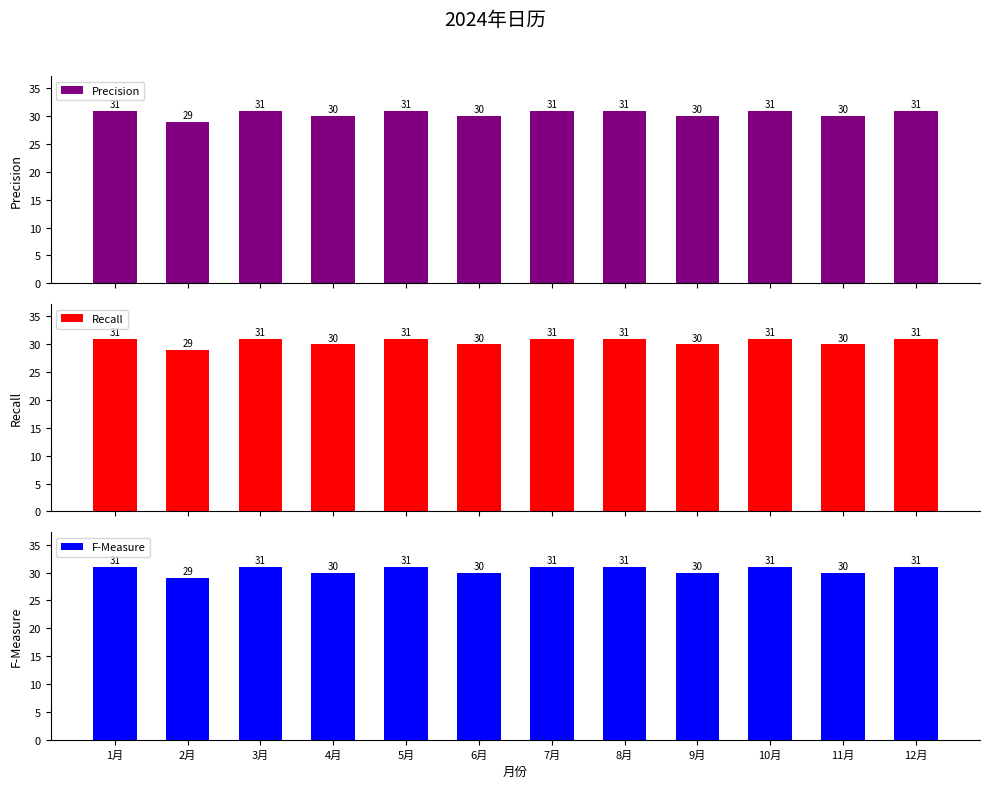

Which series changed the most between 8月 and 9月?

Precision